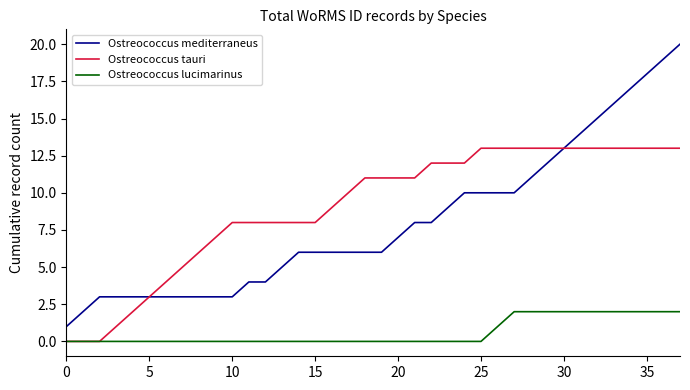

Which series has the largest range (max minus min)?

Ostreococcus mediterraneus